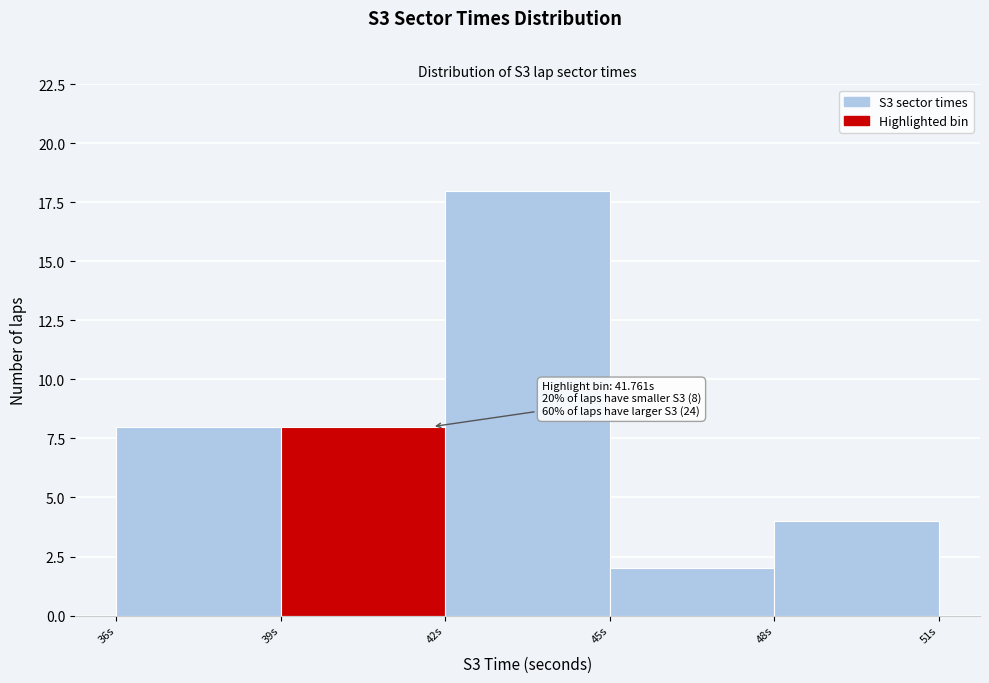

Over which range of the x-axis is the bar tallest?

42 to 45